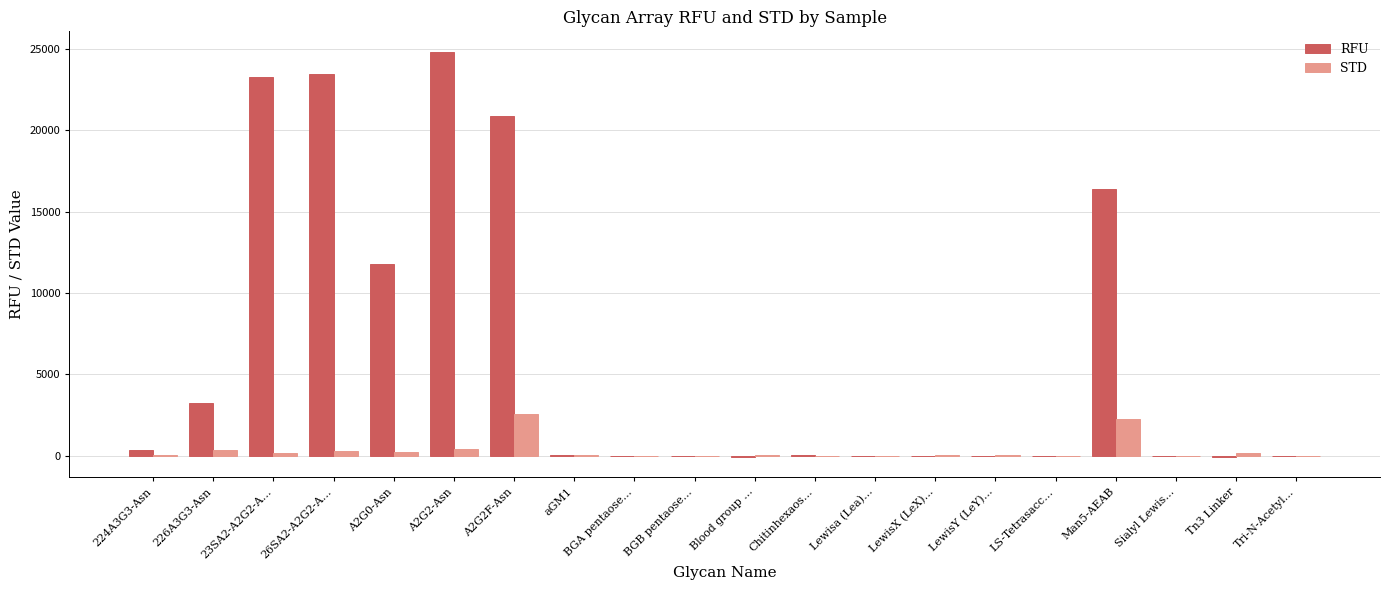

Which series has the largest total across all categories?

RFU